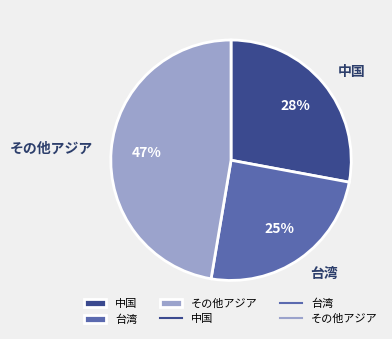

To the nearest percent, what is the average slice percentage?

33%